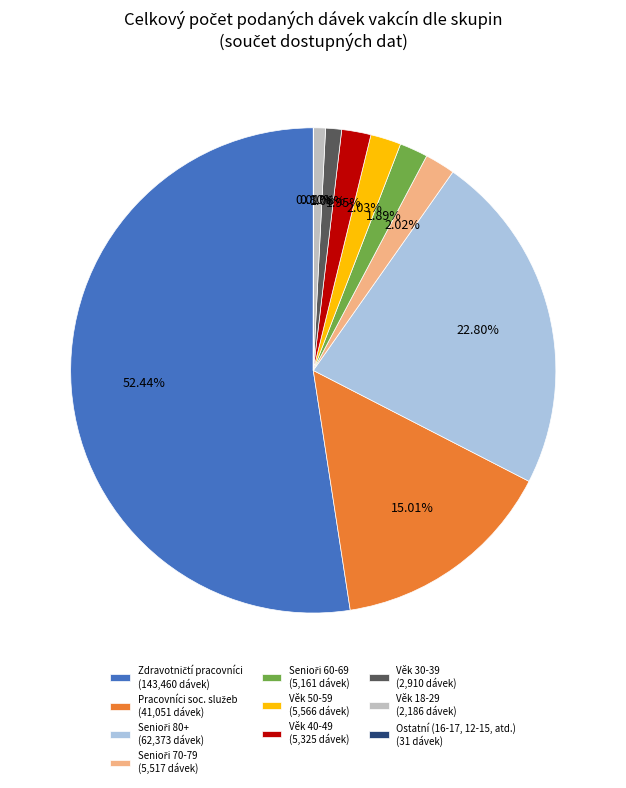

Does Věk 30-39 (2,910 dávek) account for over 50% of the chart?

No